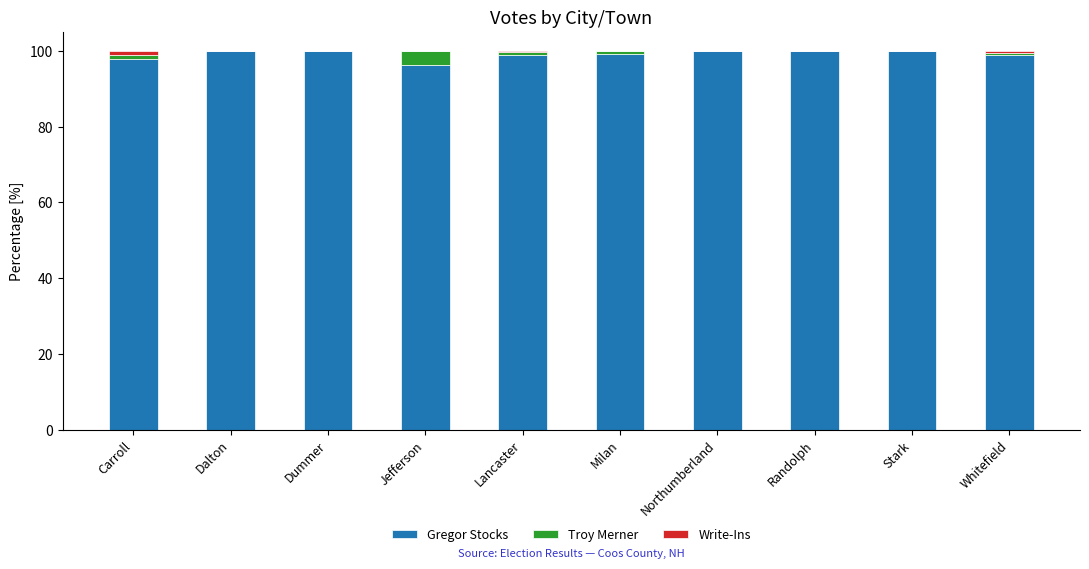

How many series are shown in this chart?

3